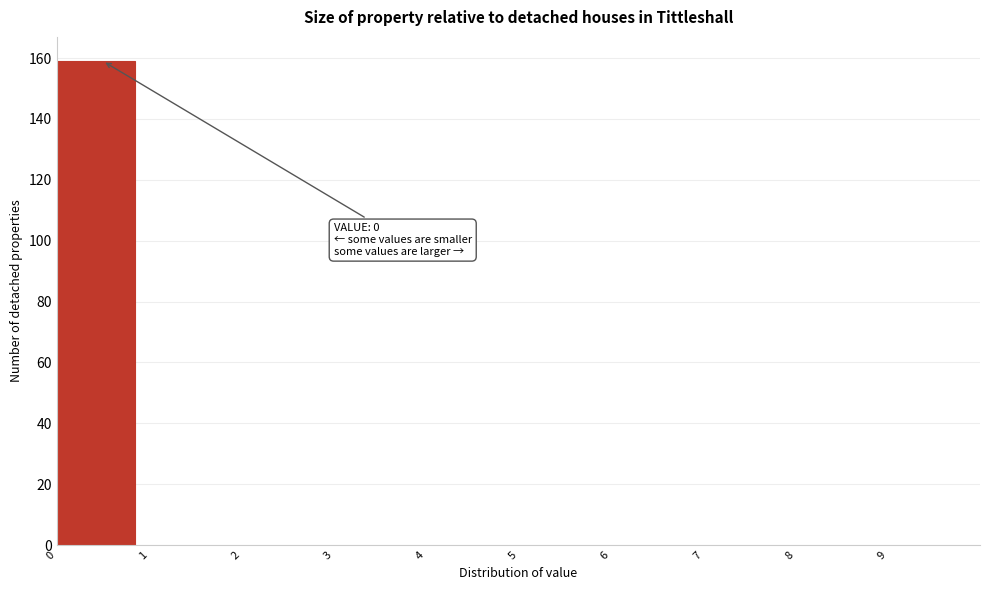

Which range on the x-axis has the tallest bar?

0 to 1